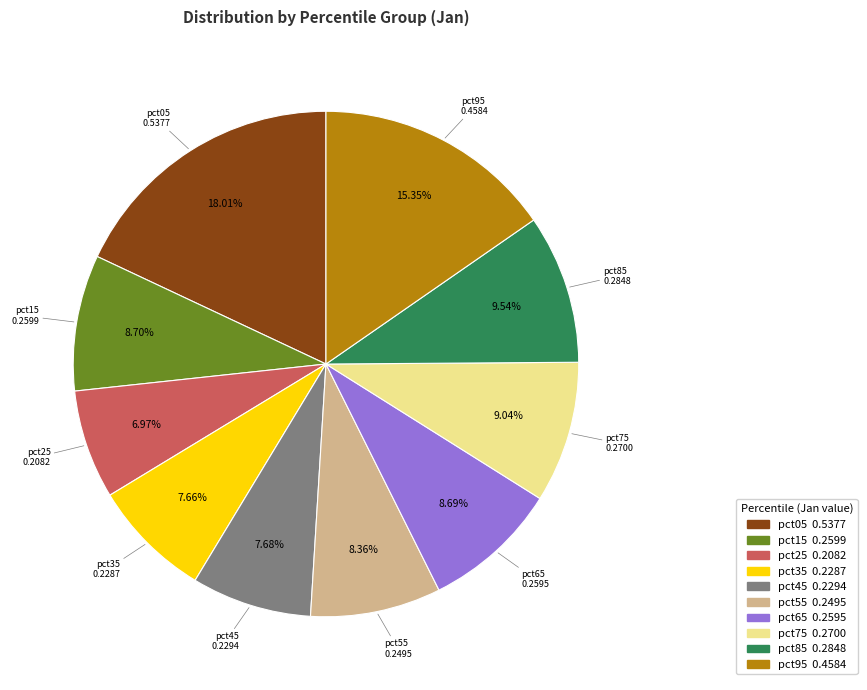

How much of the chart is everything except pct65?

91.3%